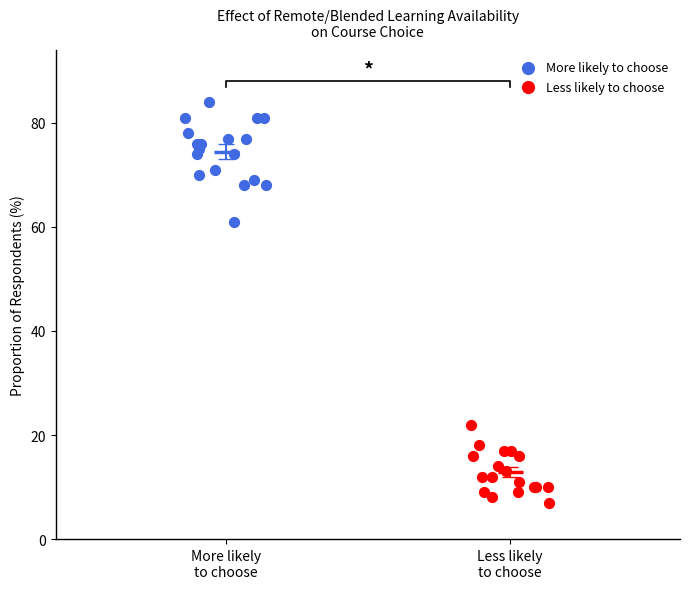

What are all the series names shown in the legend?

More likely to choose, Less likely to choose